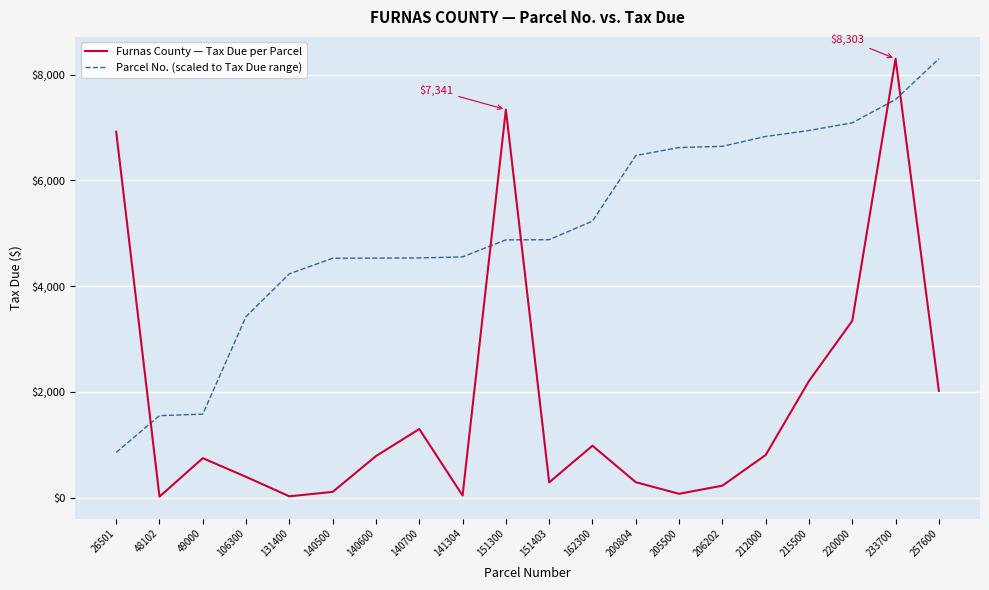

Is the value of Furnas County — Tax Due per Parcel at 140600 greater than the value of Parcel No. (scaled to Tax Due range) at 48102?

No